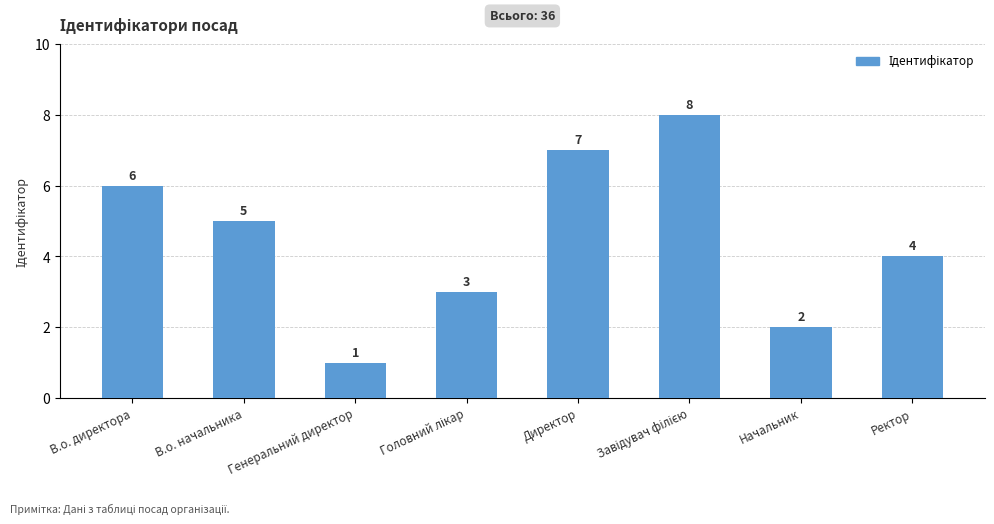

What is the value of the 7th bar from the left?

2